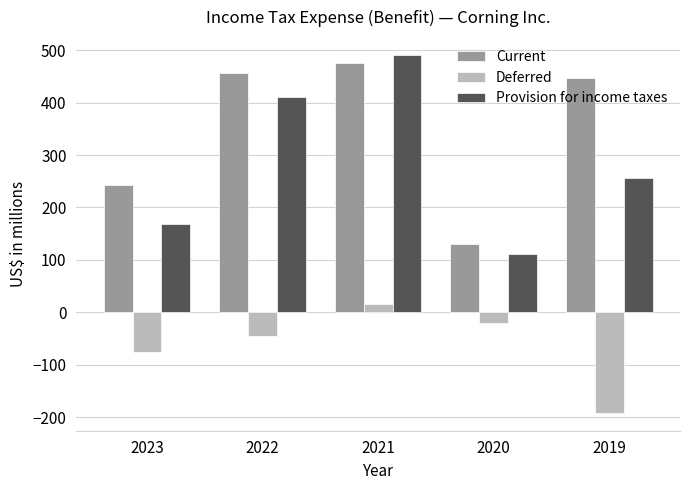

Rank the series by their average value, from lowest to highest.

Deferred, Provision for income taxes, Current